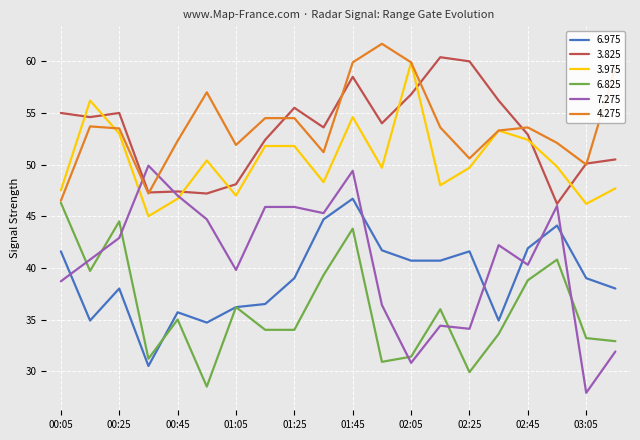

After their last crossing, which series has the higher values: 7.275 or 6.975?

6.975